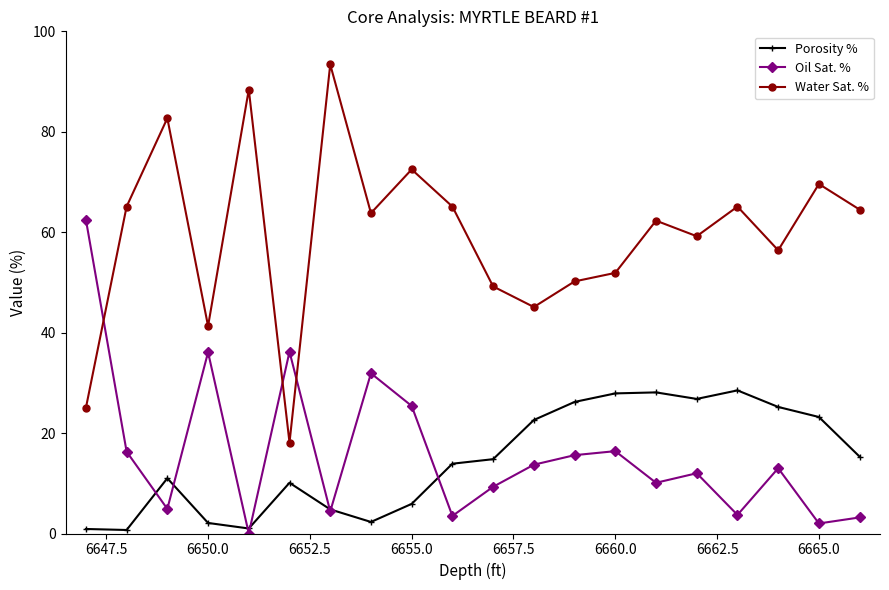

How many data points does each series have?

20